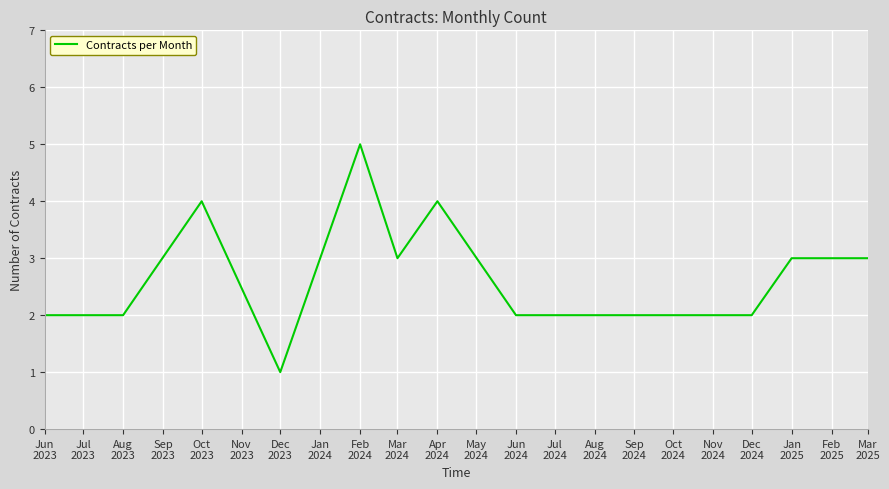

What is the maximum value shown in the chart?

5